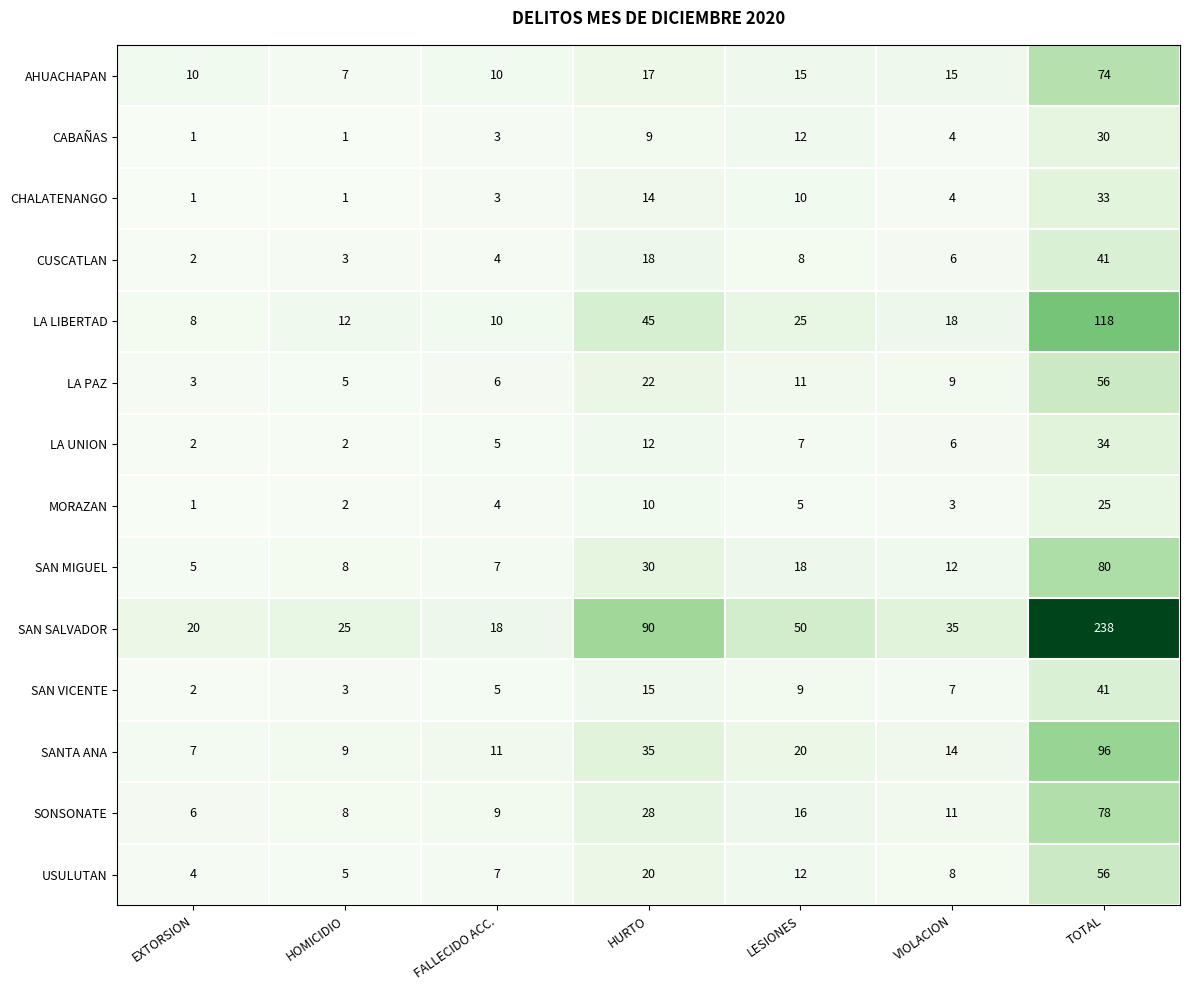

At which category does the chart reach its peak across all series?

TOTAL